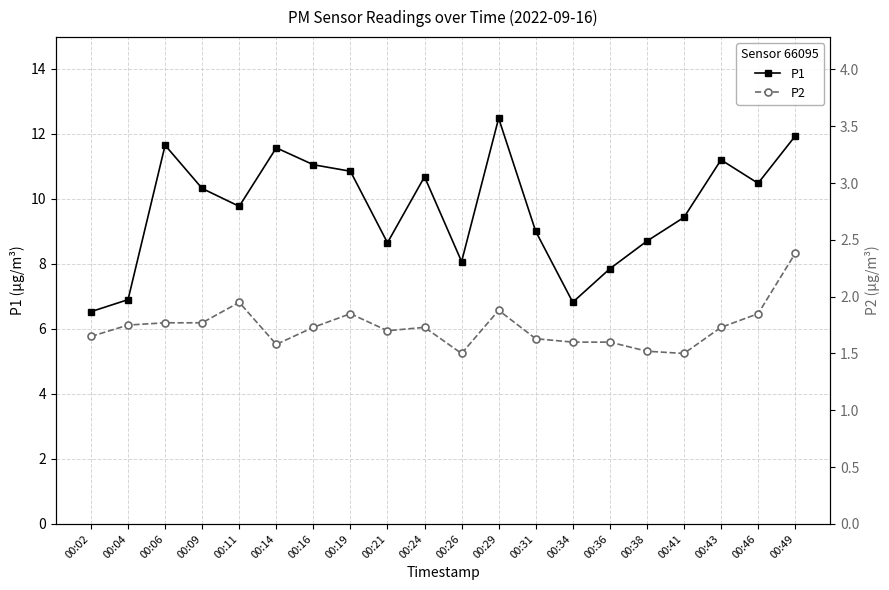

Which series has the widest spread of values?

P1